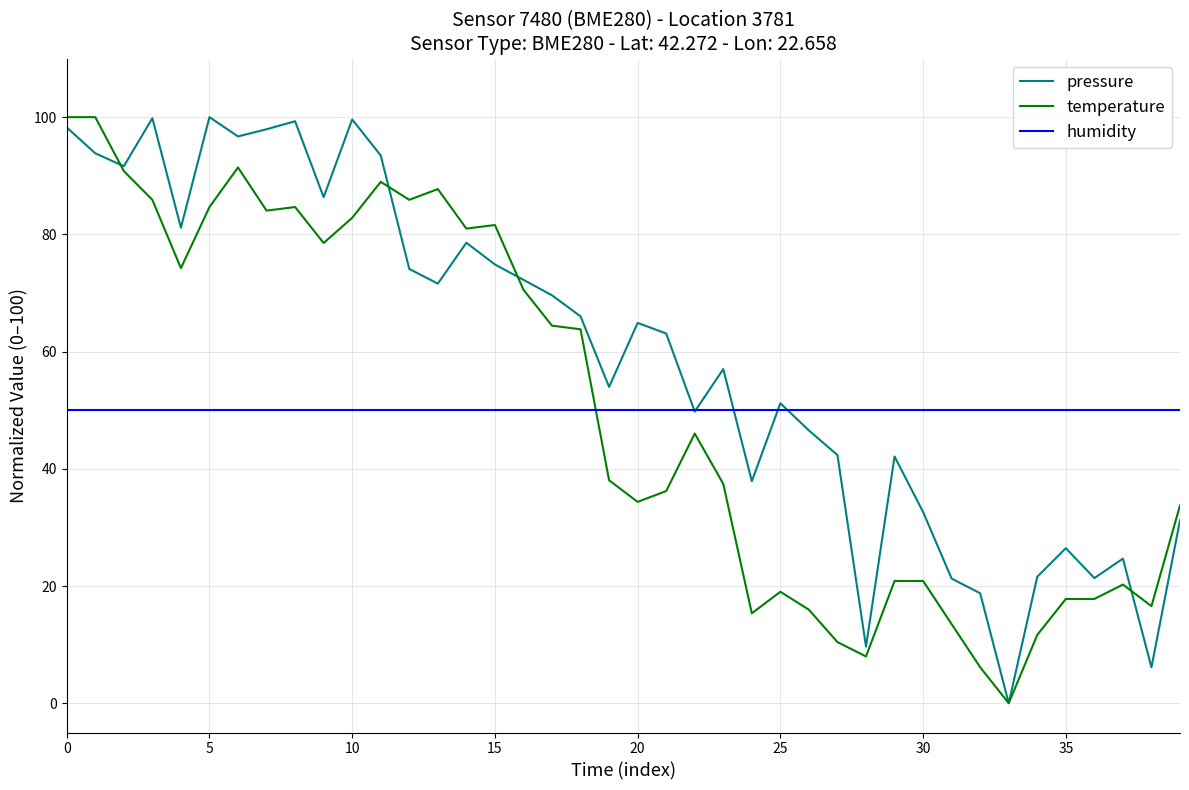

What is the greatest value displayed?

100.0